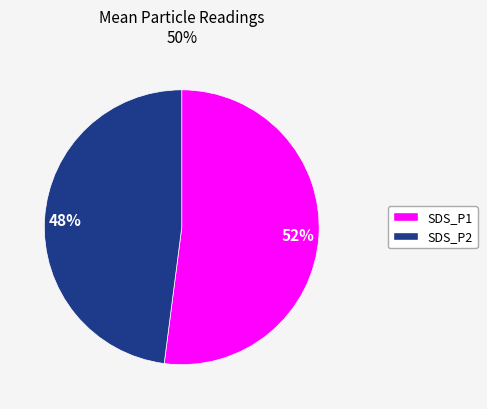

To the nearest percent, what is the difference between the largest and smallest slice percentages?

4%